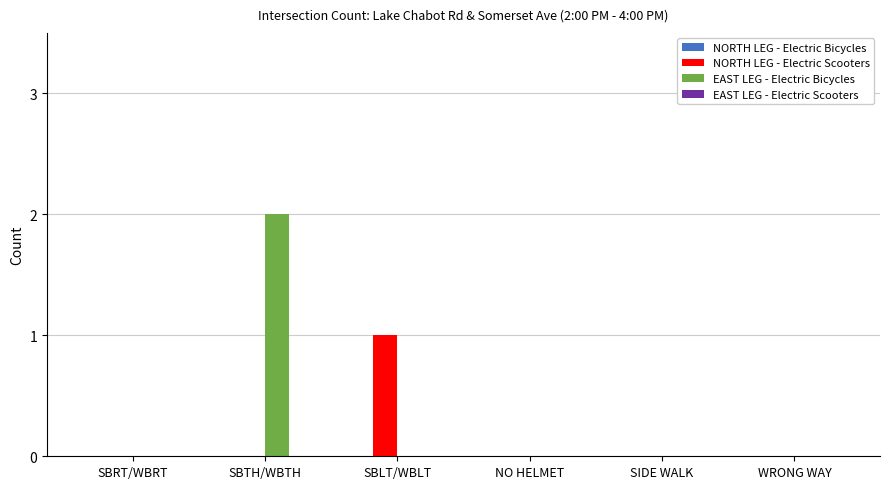

Which series has the largest total across all categories?

EAST LEG - Electric Bicycles